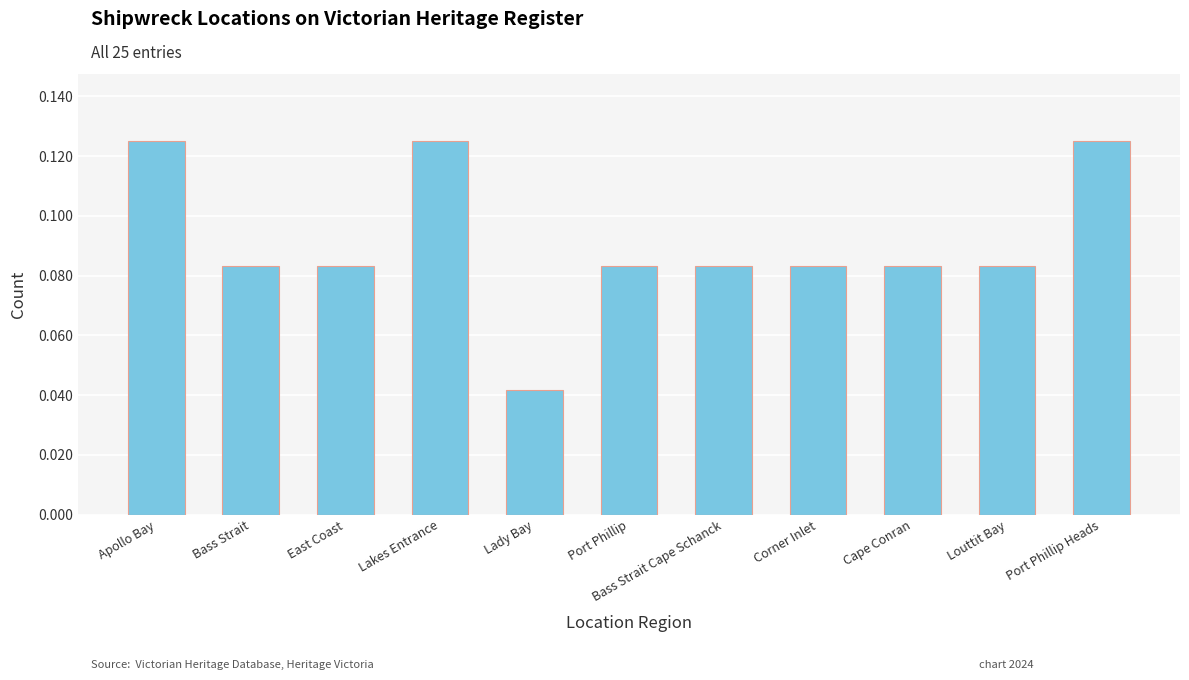

Count the values in the range 0 to 1.

11